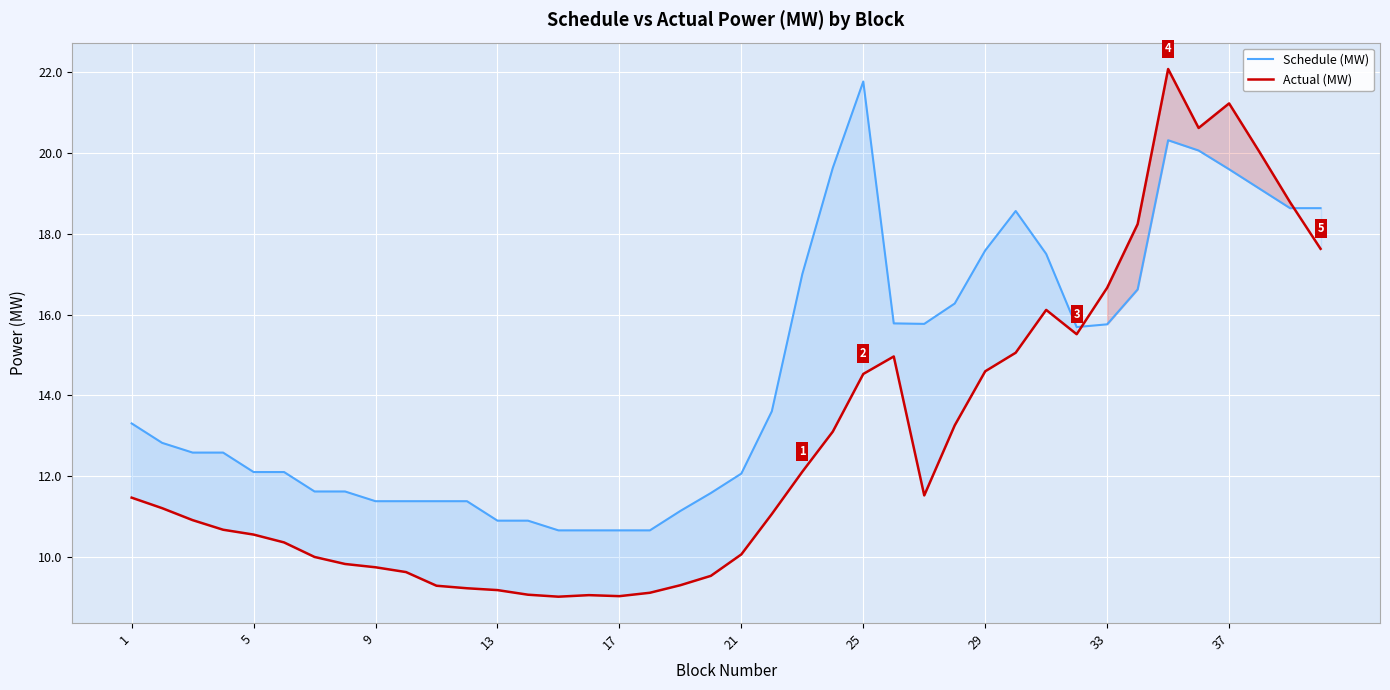

Which series has the widest spread of values?

Actual (MW)